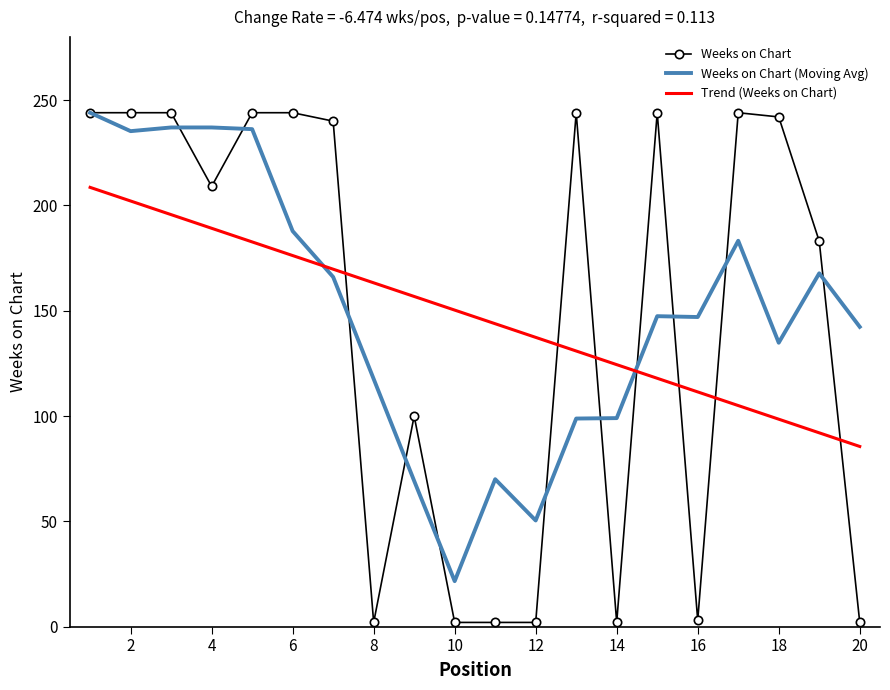

Which series has the largest range (max minus min)?

Weeks on Chart